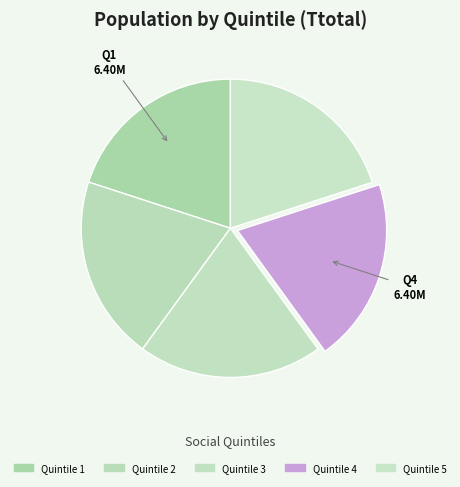

How many segments does this pie chart have?

5